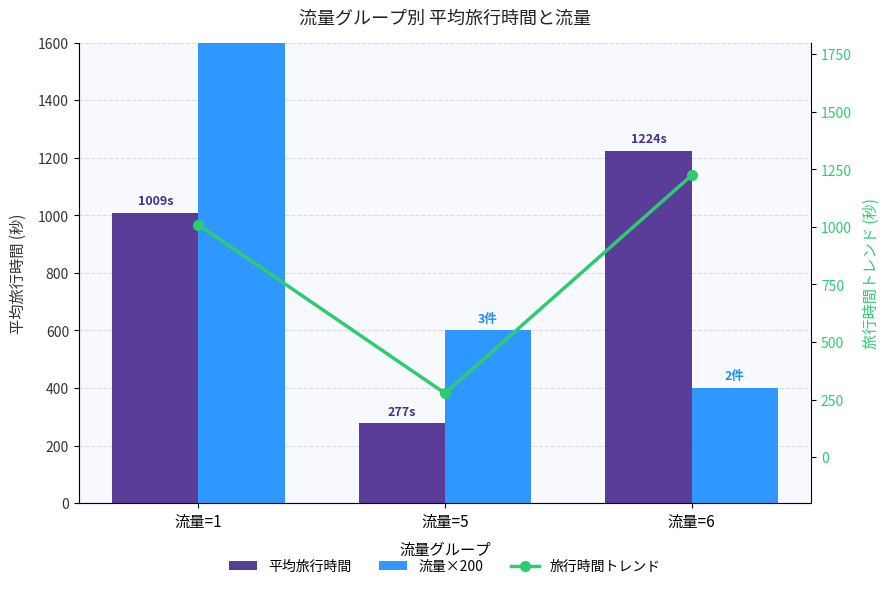

Between 流量=5 and 流量=6, which is larger?

流量=6